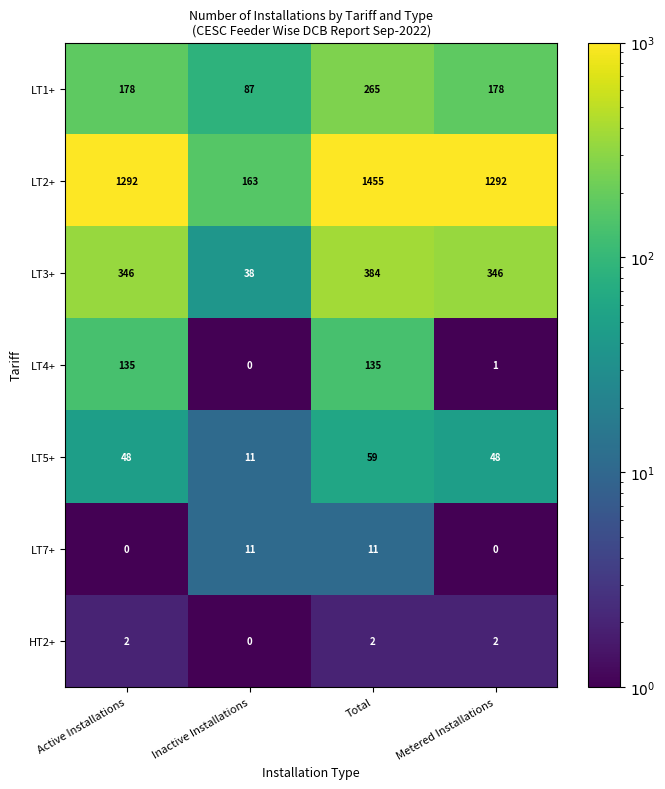

Is the value of LT7+ at Metered Installations greater than the value of LT5+ at Active Installations?

No